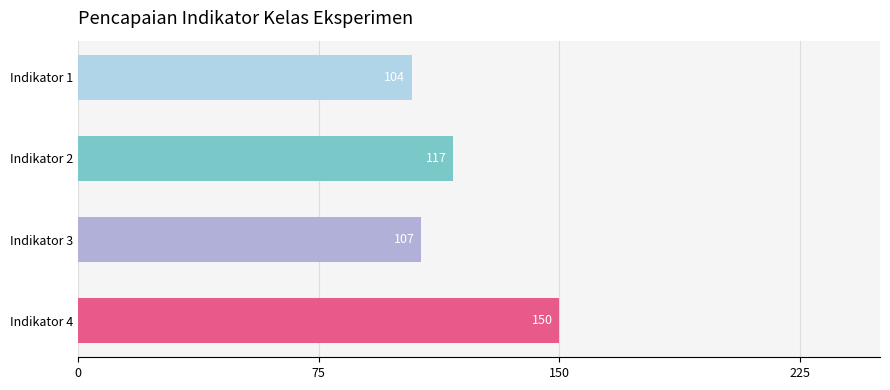

Where is the data nearest to the value 127?

Indikator 2